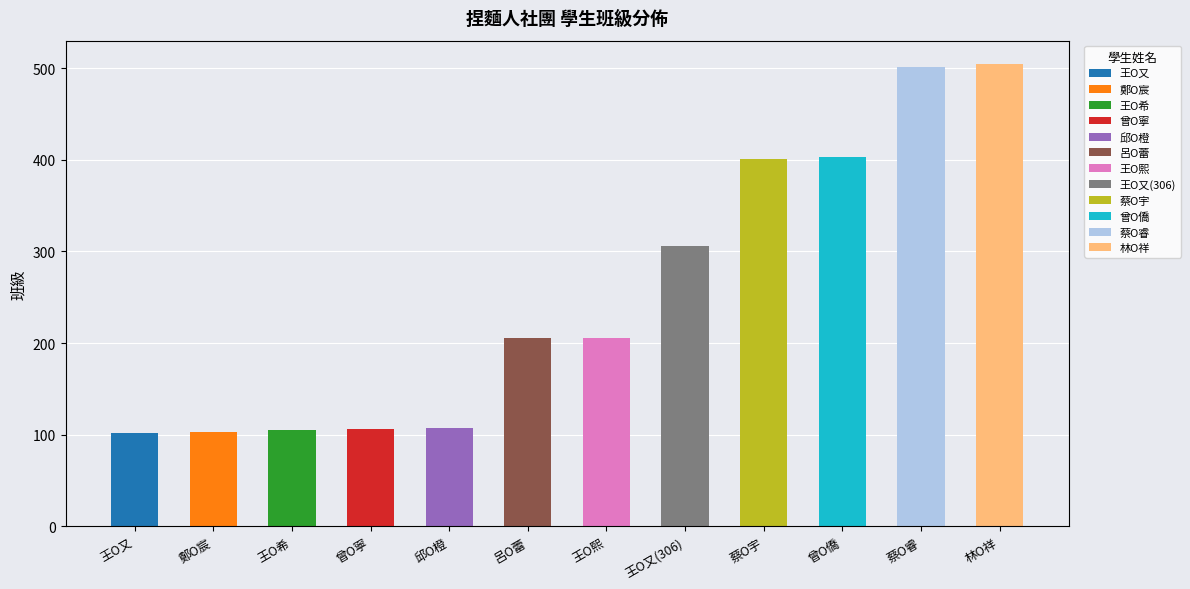

Reading right to left, list all the values displayed in this chart.

林O祥=505	蔡O睿=501	曾O僑=403	蔡O宇=401	王O又(306)=306	王O熙=206	呂O蕾=205	邱O橙=107	曾O寧=106	王O希=105	鄭O宸=103	王O又=102